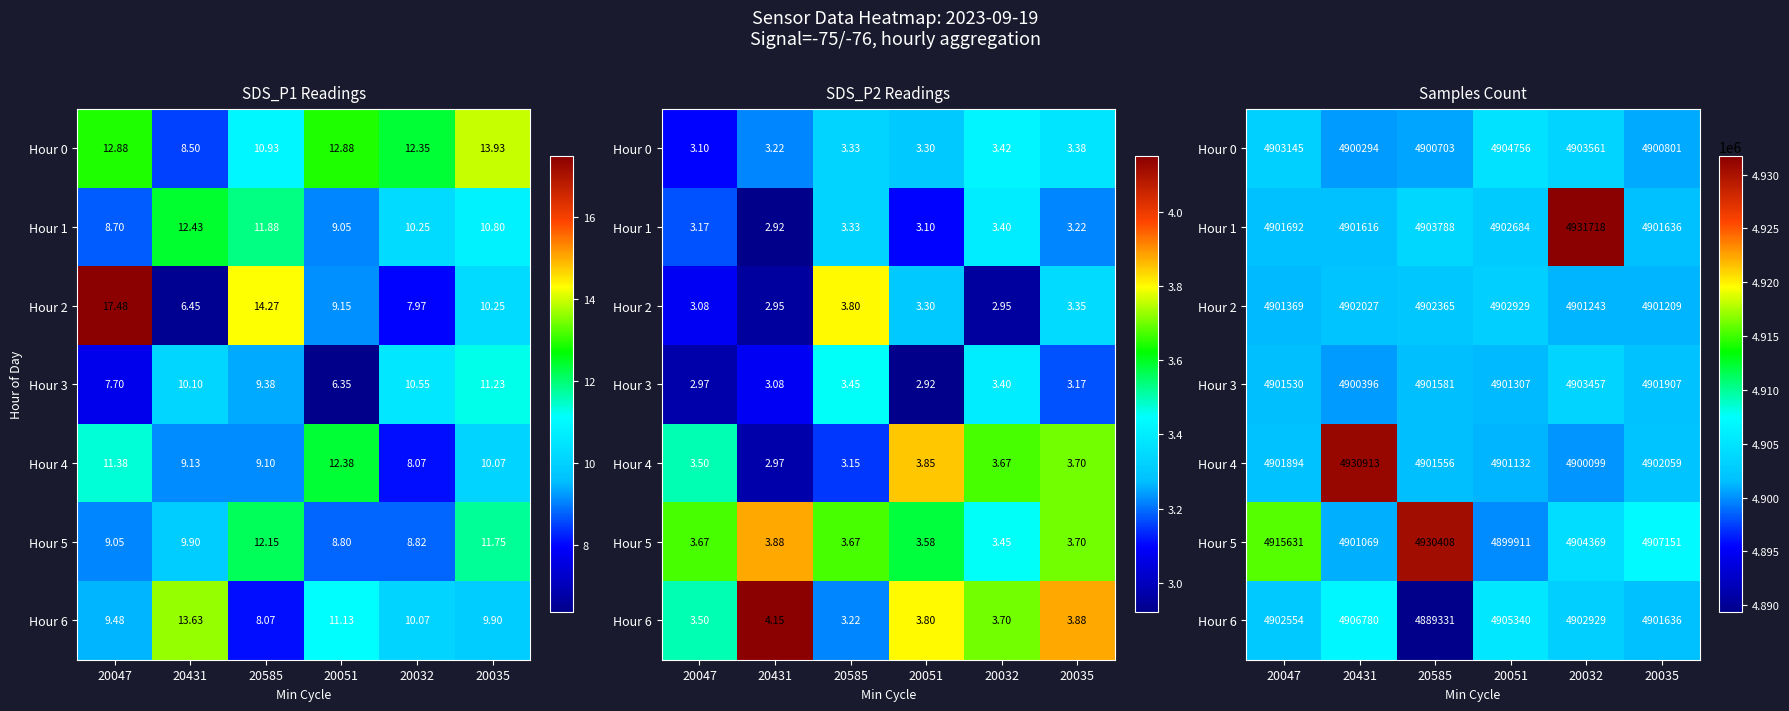

At 20585, list the series in order from smallest to largest.

Hour 6, Hour 0, Hour 4, Hour 3, Hour 2, Hour 1, Hour 5